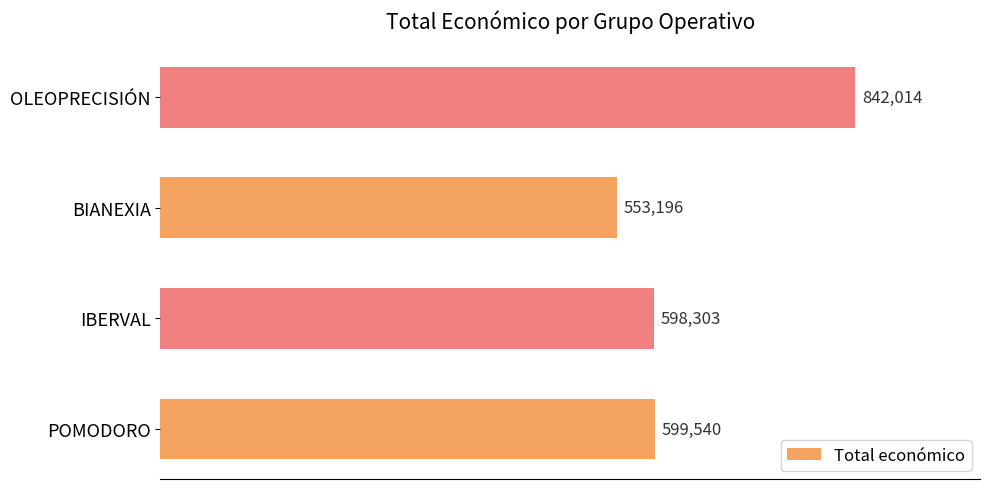

Are the bars grouped side by side (vs. stacked)?

No